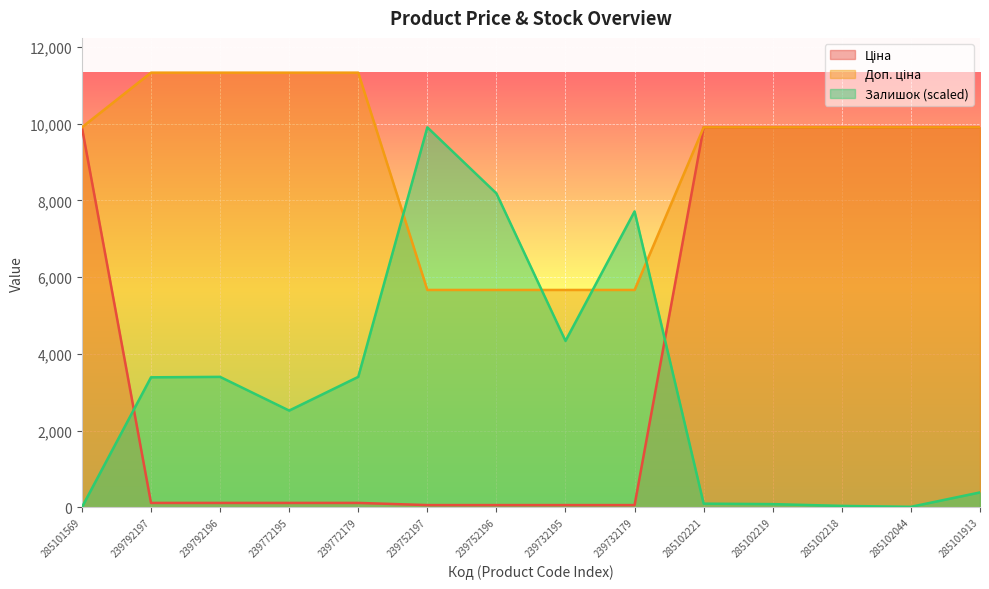

How many values in Залишок are above zero?

13